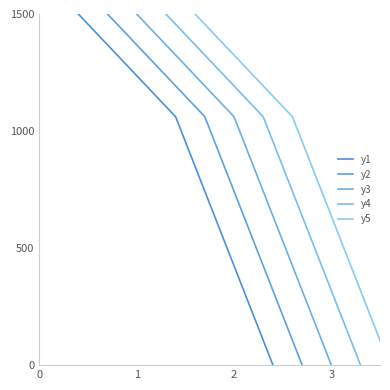

What is the maximum value for y1?

1500.0